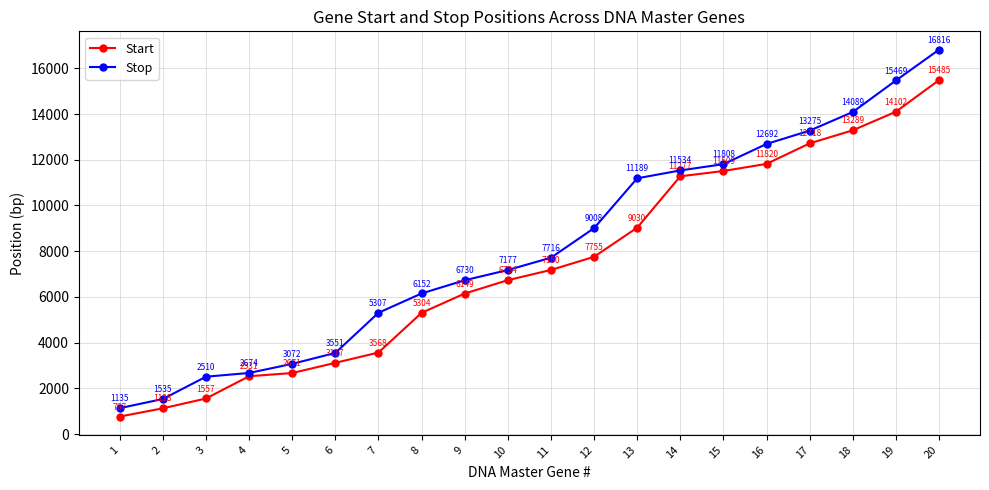

What is the value of the Start point at the 5th from the left?

2671